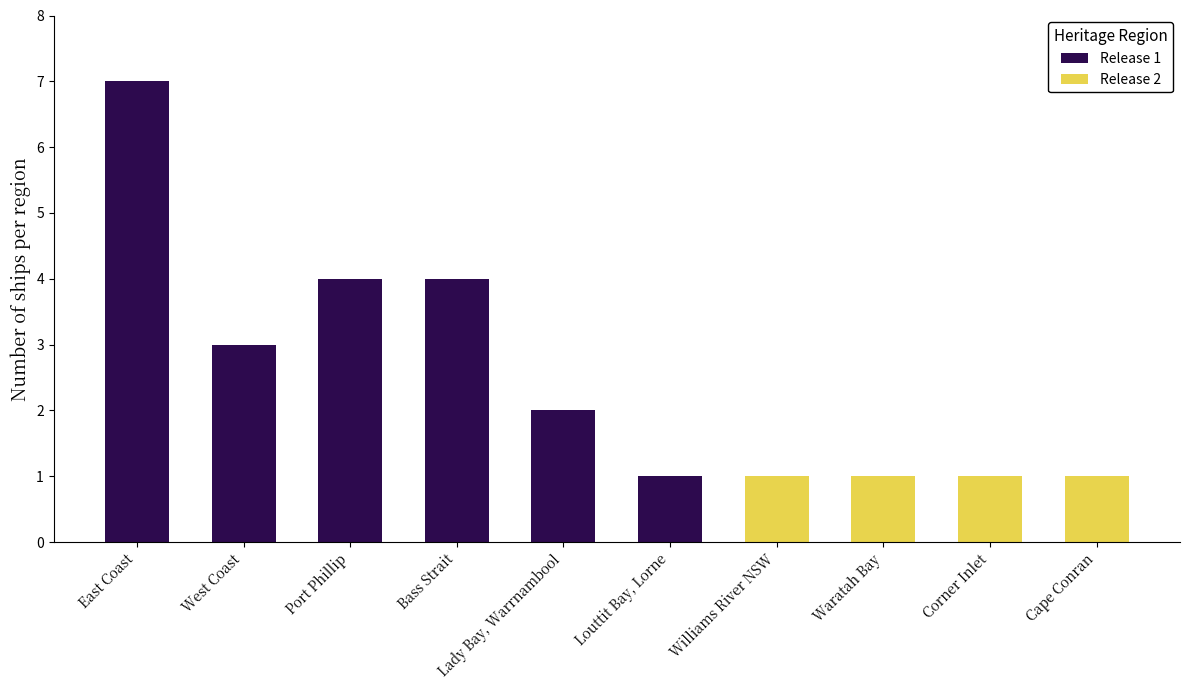

At which label does Release 2 reach its minimum?

East Coast